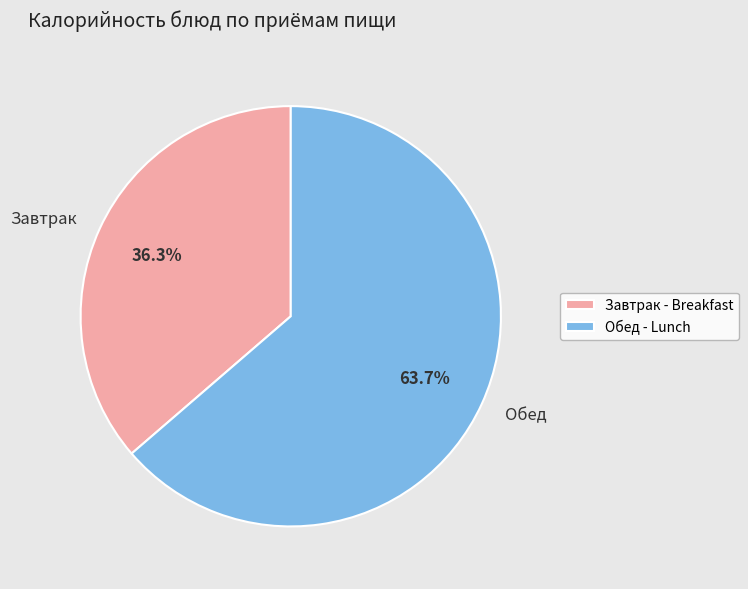

What percentage is NOT represented by Завтрак?

63.7%